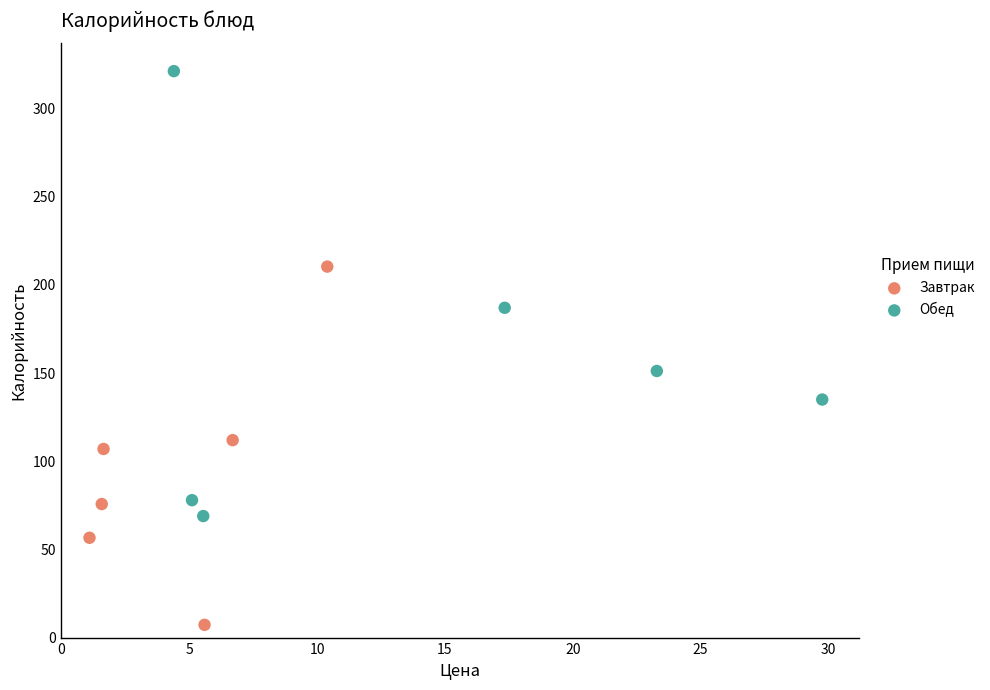

Which series contains the highest Y value?

Обед